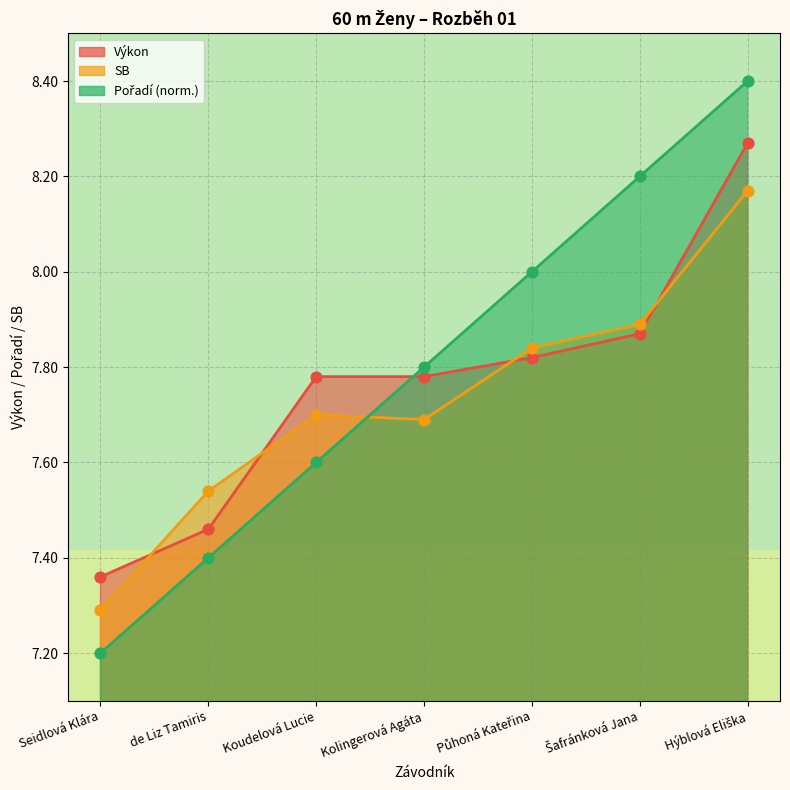

At how many categories does at least one series exceed 8?

2